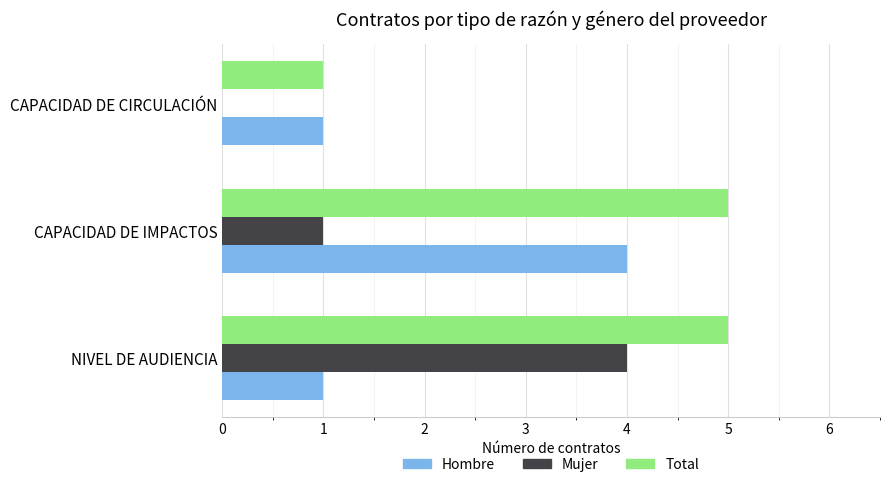

What is the sum of all Hombre values?

6